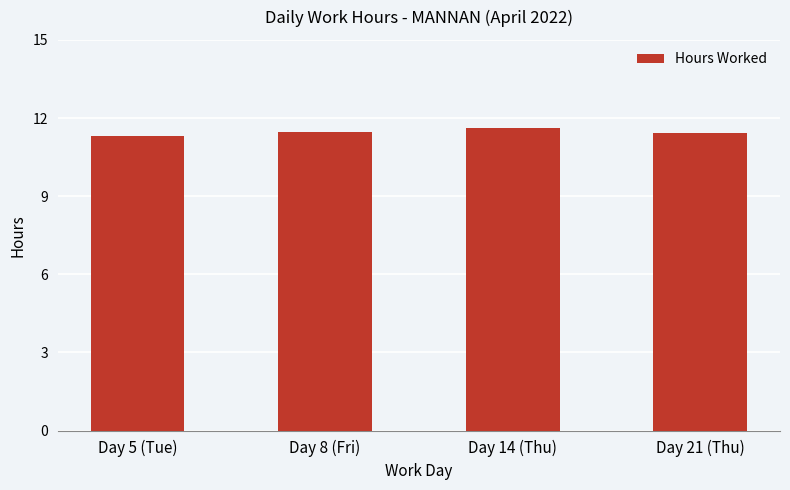

Approximately how many times larger is the value at Day 5 (Tue) compared to Day 21 (Thu)?

1.0